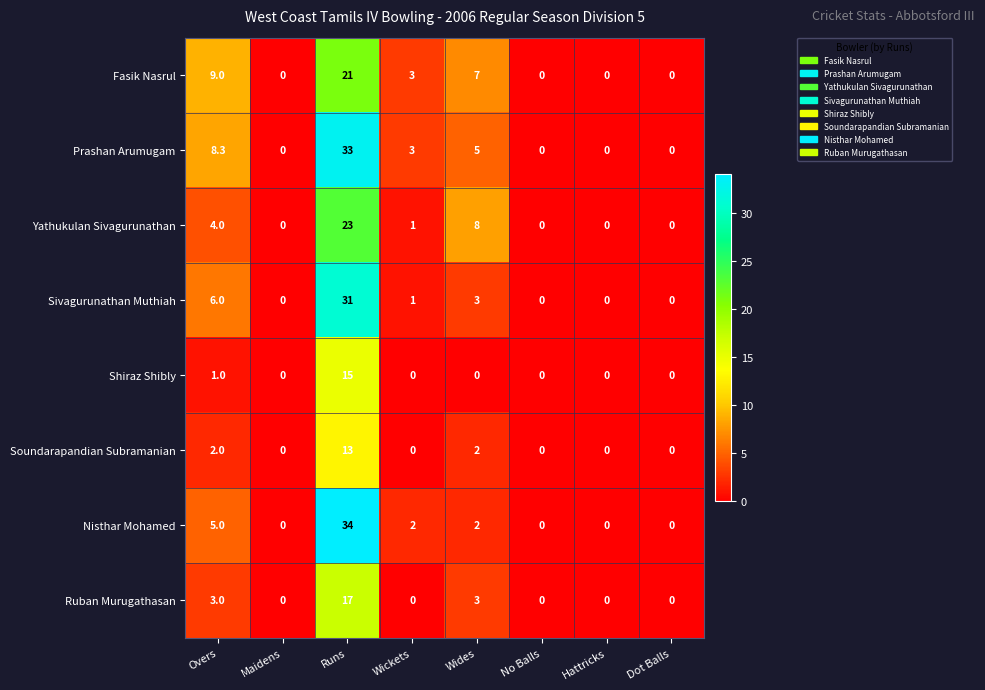

Rank the series by their maximum value, from lowest to highest.

Soundarapandian Subramanian, Shiraz Shibly, Ruban Murugathasan, Fasik Nasrul, Yathukulan Sivagurunathan, Sivagurunathan Muthiah, Prashan Arumugam, Nisthar Mohamed